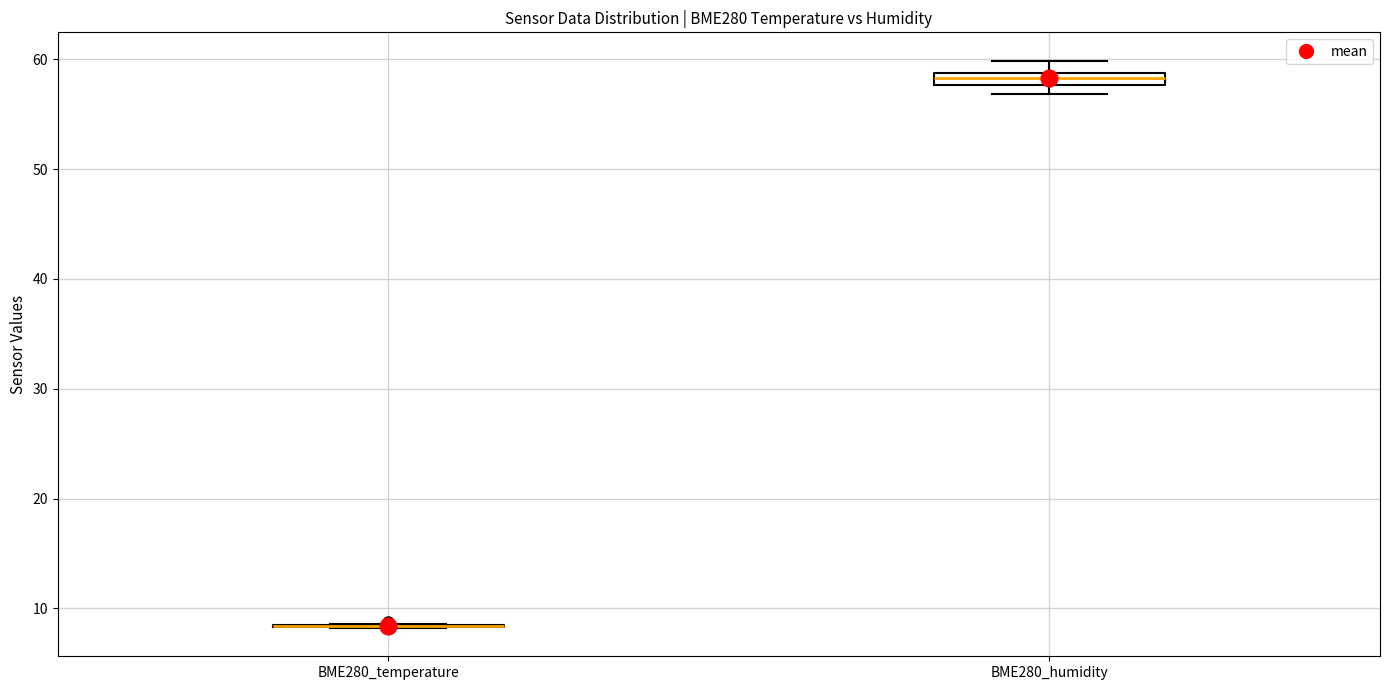

Which box is the tallest, from its lower edge to its upper edge?

BME280_humidity